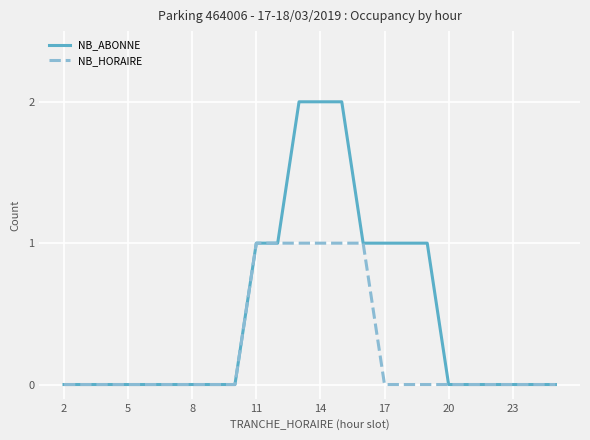

Rank the series by their average value, from highest to lowest.

NB_ABONNE, NB_HORAIRE